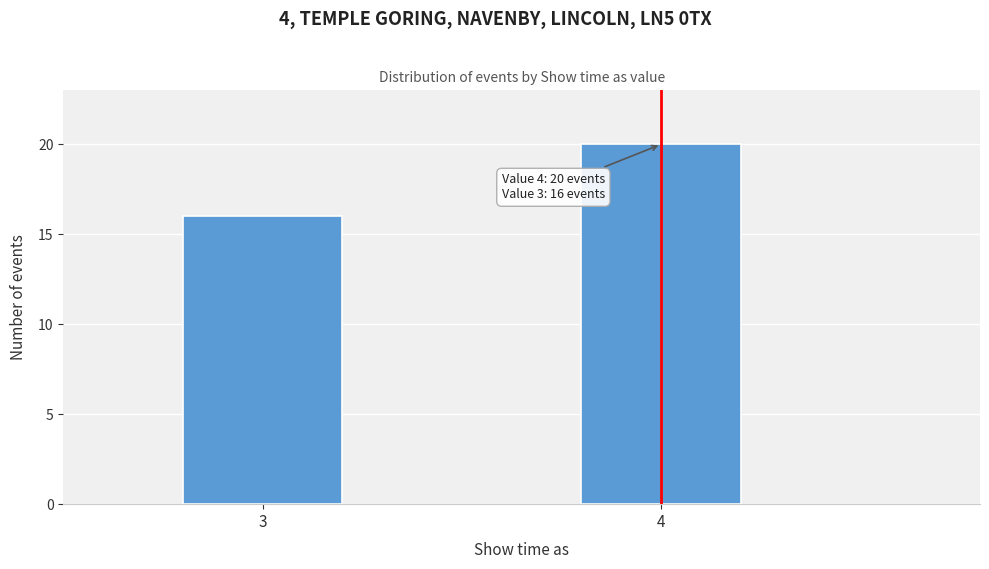

Reading left to right, transcribe all the data shown in this chart.

16	20